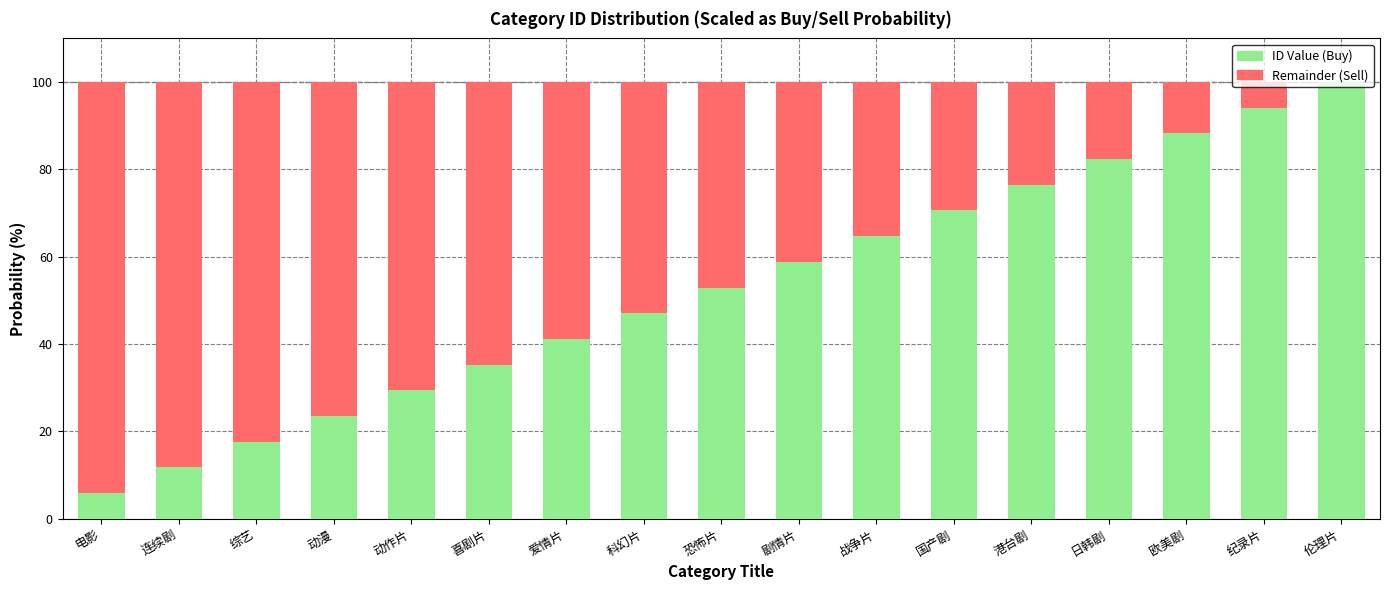

What is the total value across all series at 欧美剧?

100.0